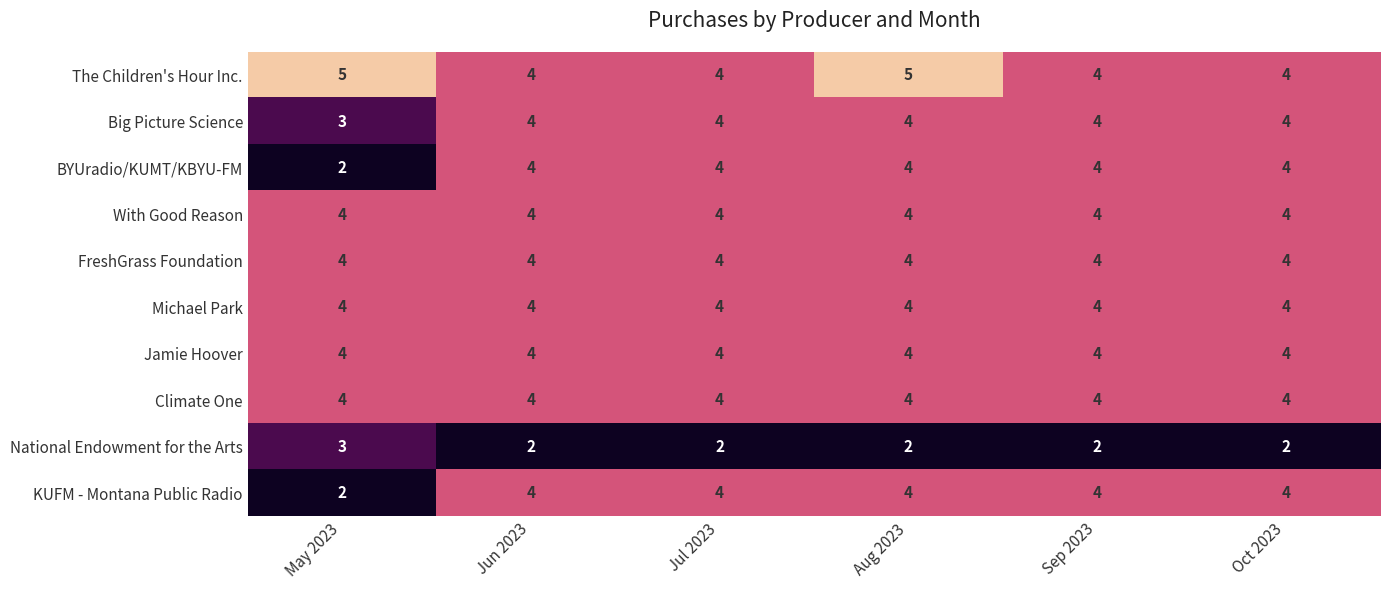

Which series has the largest total across all categories?

The Children's Hour Inc.